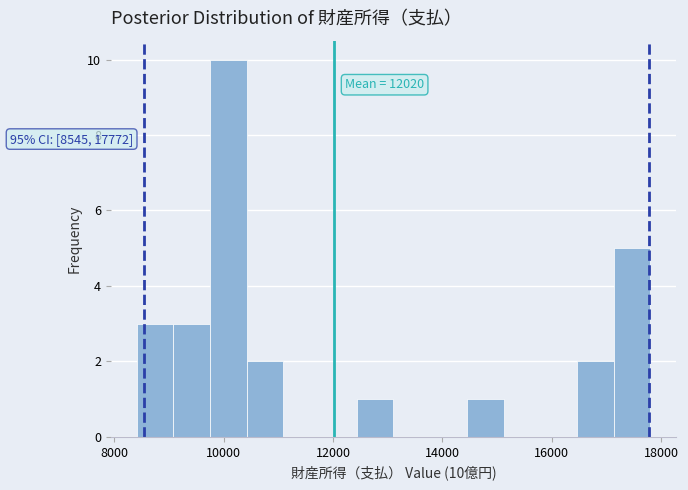

Around what value on the x-axis is the tallest bar? Give the approximate position of its centre, as read against the axis.

10000